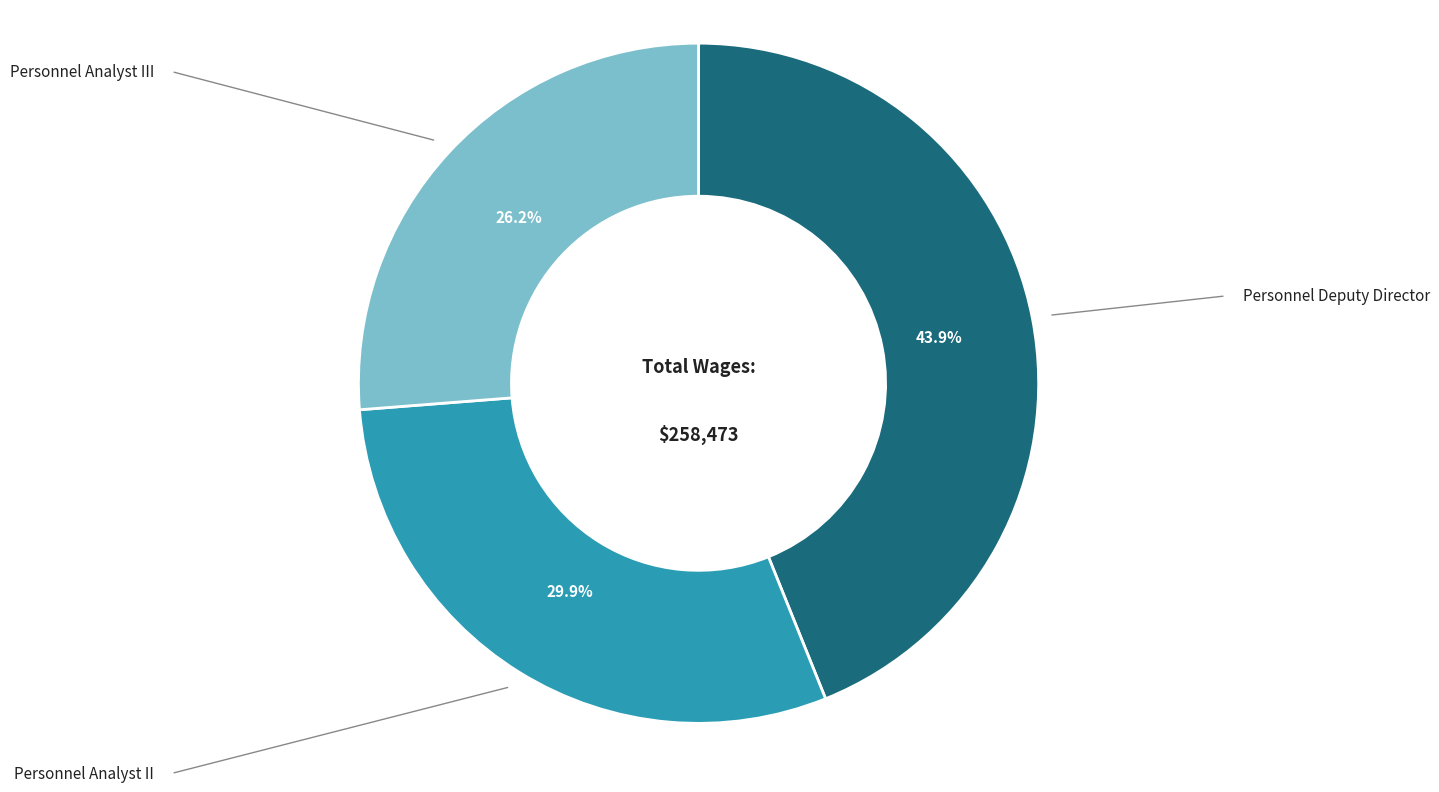

Rank the categories by value from lowest to highest.

Personnel Analyst III, Personnel Analyst II, Personnel Deputy Director